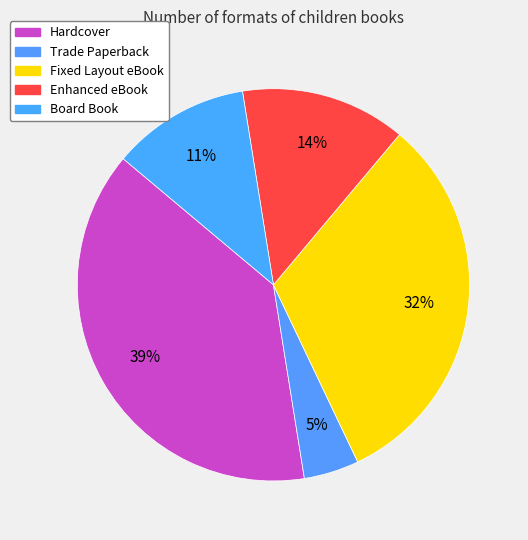

Which slice is the largest?

Hardcover